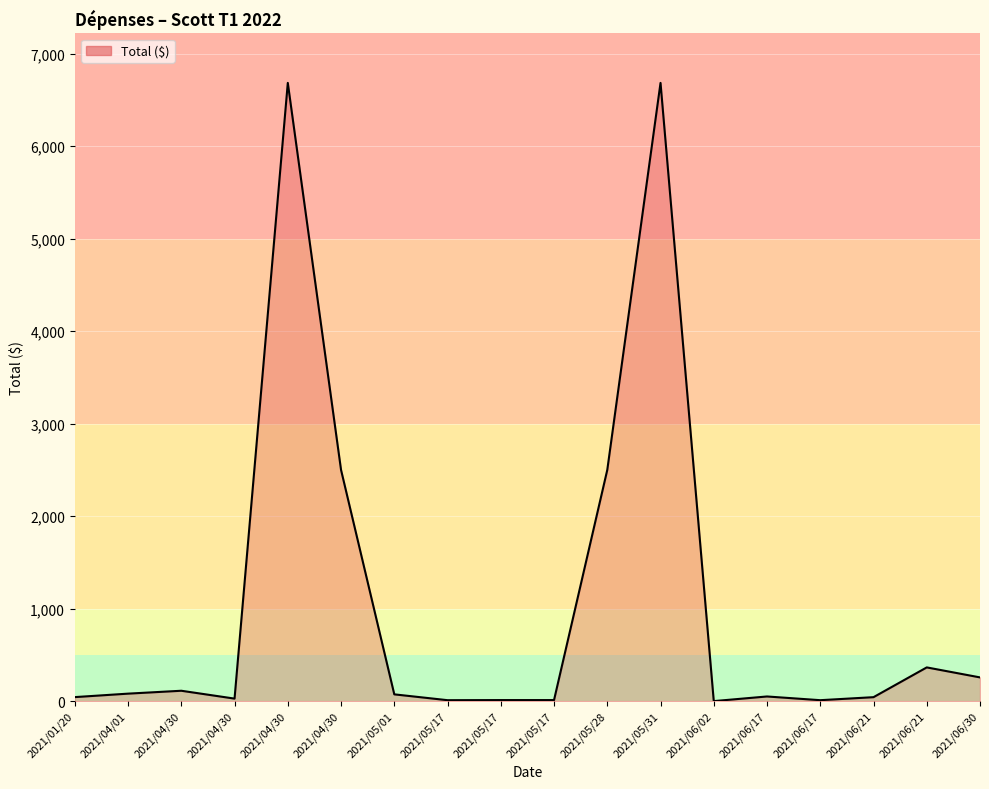

Reading right to left, extract all data points from this chart.

2021/06/30=256.3	2021/06/21=364.4	2021/06/21=42.6	2021/06/17=10.0	2021/06/17=50.1	2021/06/02=0.0	2021/05/31=6685.0	2021/05/28=2500.0	2021/05/17=11.2	2021/05/17=11.2	2021/05/17=10.0	2021/05/01=73.1	2021/04/30=2500.0	2021/04/30=6685.0	2021/04/30=27.0	2021/04/30=112.0	2021/04/01=80.8	2021/01/20=43.2